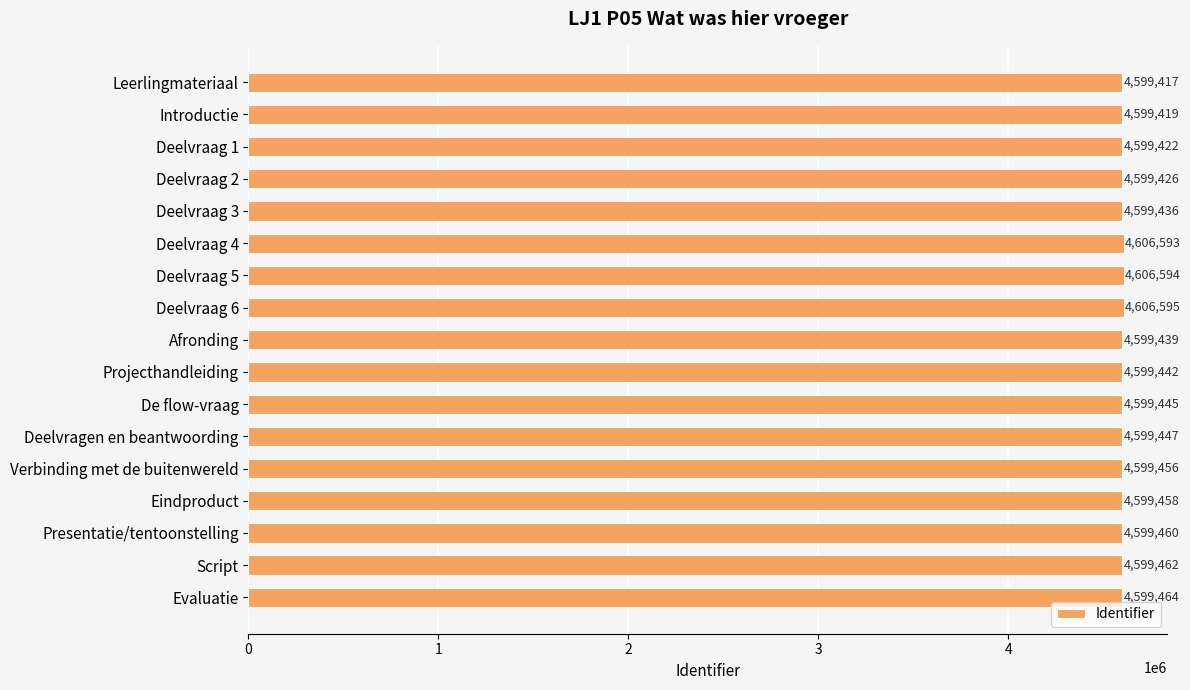

What is the greatest value displayed?

4606595